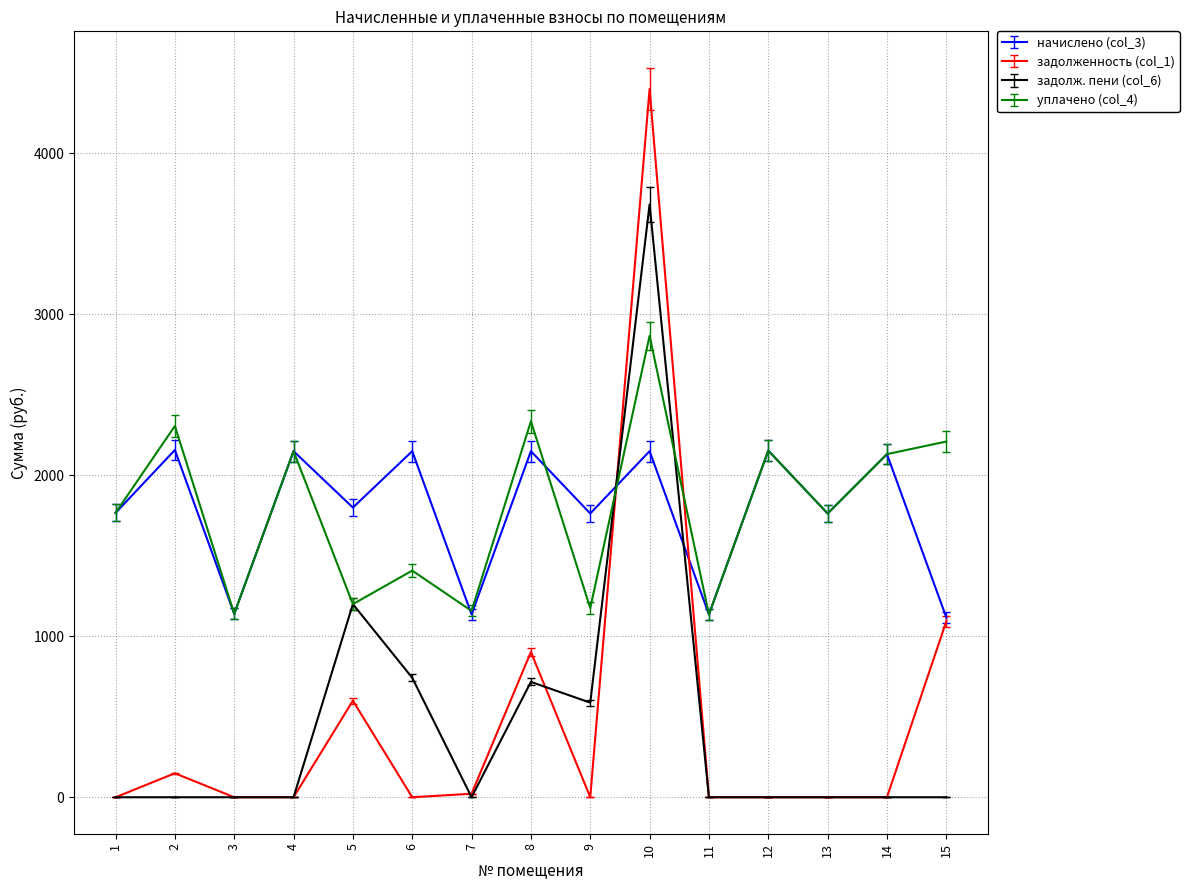

Between 1 and 10, which series saw the biggest shift?

задолженность (col_1)